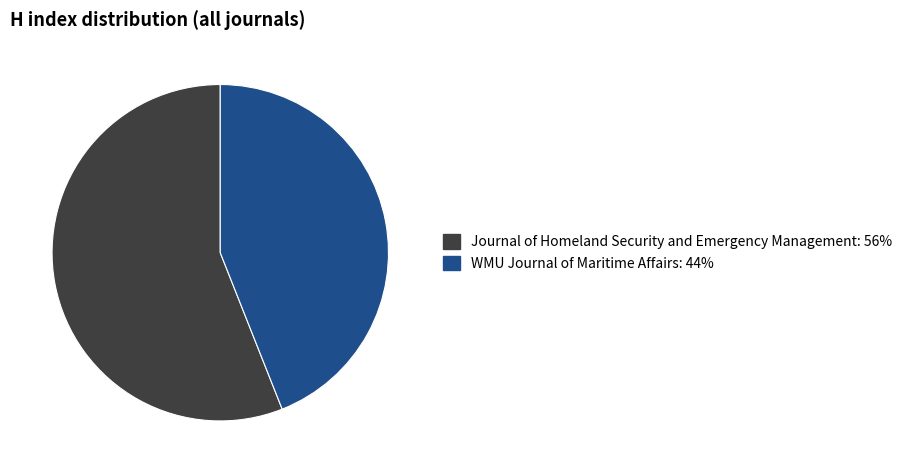

Which category has the smallest portion of the pie?

WMU Journal of Maritime Affairs